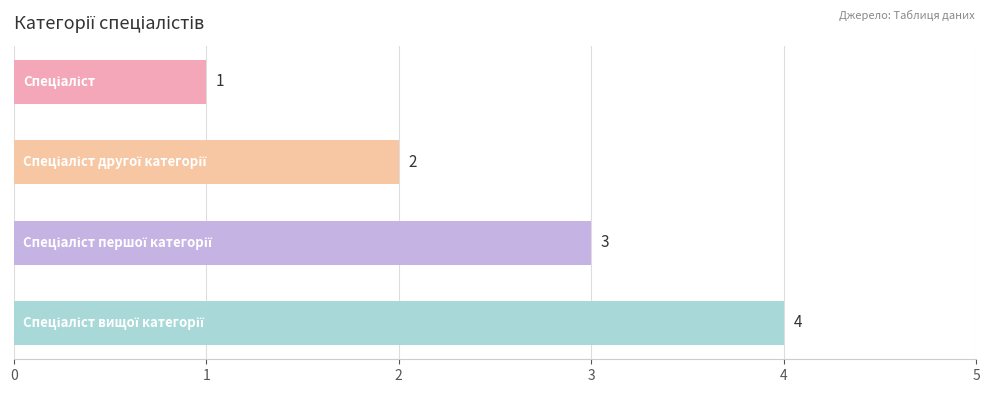

What is the sum of all values?

10